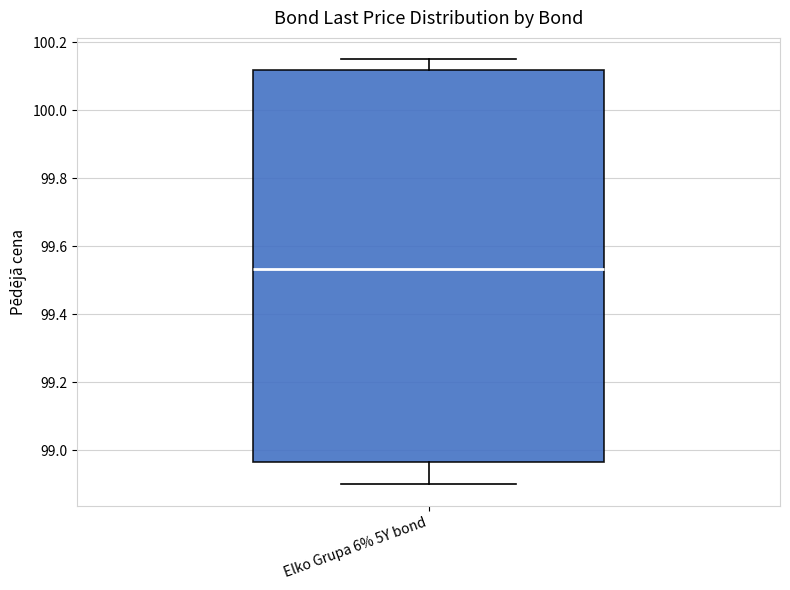

Read this box plot against the y-axis: the position of the median line, the range covered by the box, and the ends of both whiskers. The values are not printed on the chart, so give them approximately, as read against the axis.

median 99.54, box 98.96 to 100.12, whiskers 98.90 to 100.16